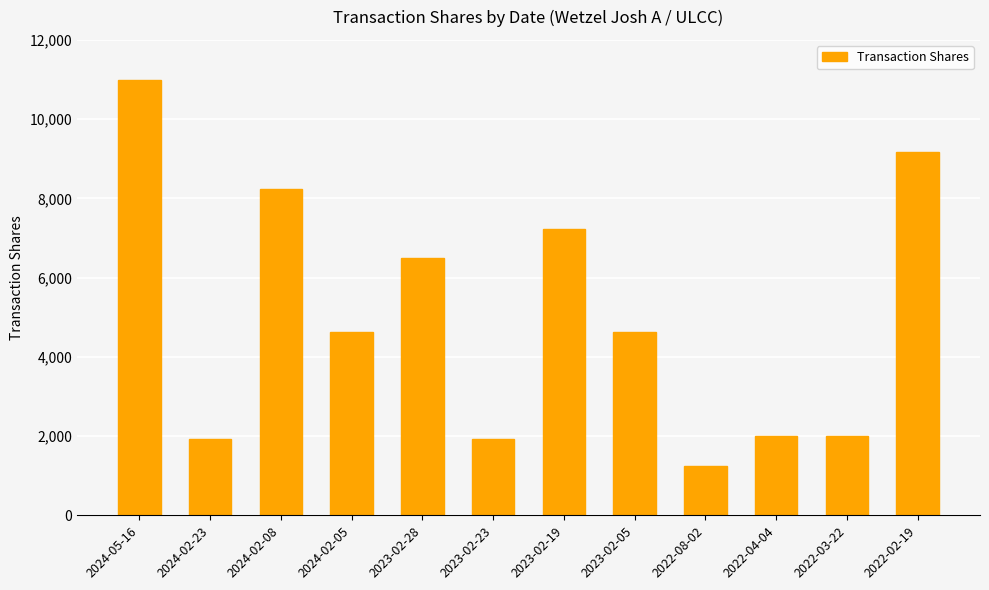

Where is the data nearest to the value 6125?

2023-02-28